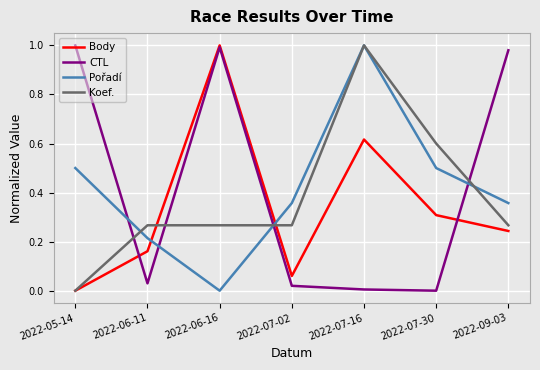

Which category has the lowest value in the Pořadí series?

2022-06-16